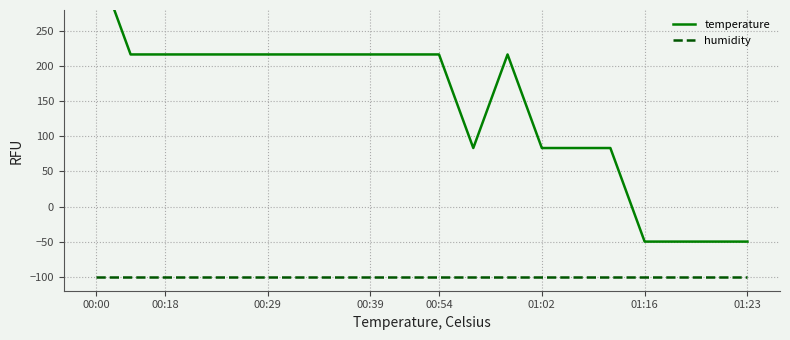

List the series in order of their peak value, highest first.

temperature, humidity